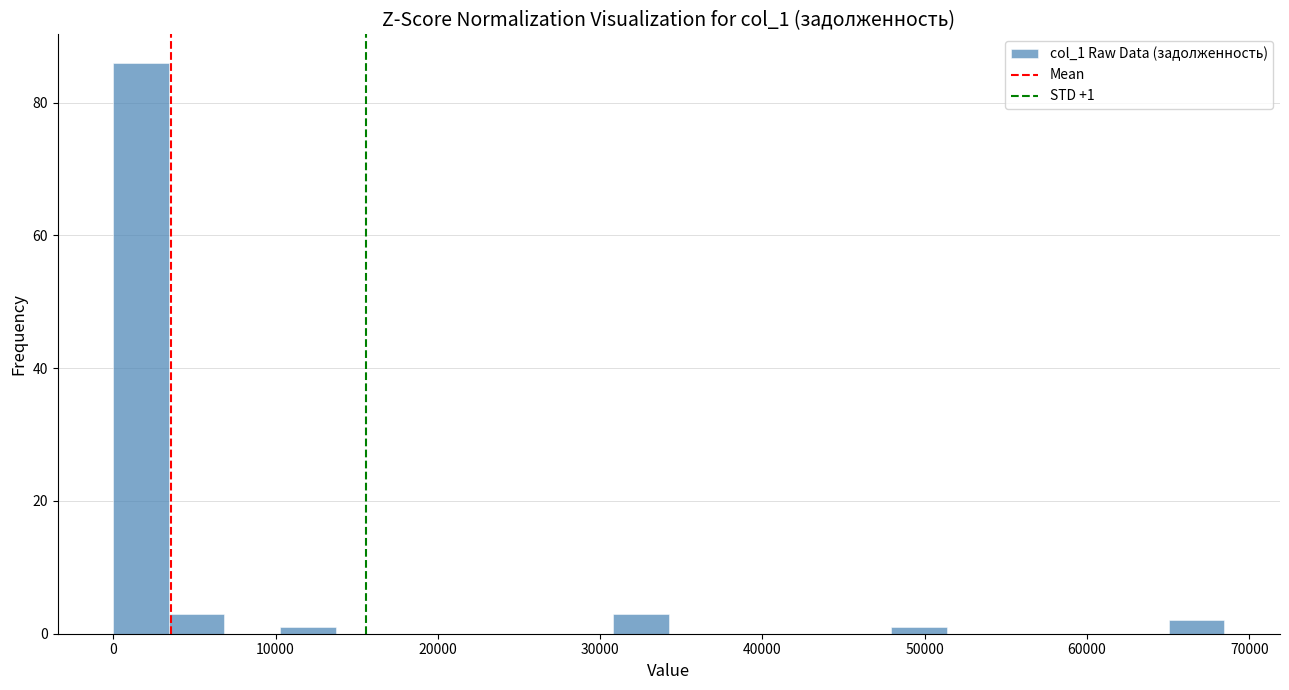

Around what value on the x-axis is the tallest bar? Give the approximate position of its centre, as read against the axis.

2000